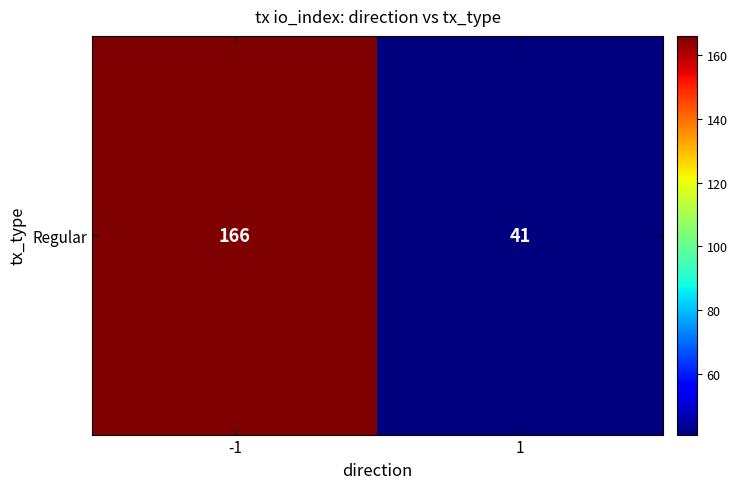

Which has a higher value, -1 or 1?

-1